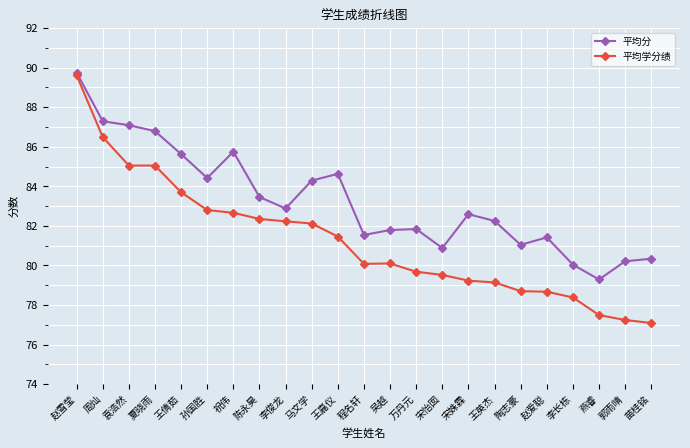

What is the label of the 16th point from the right?

陈永昊